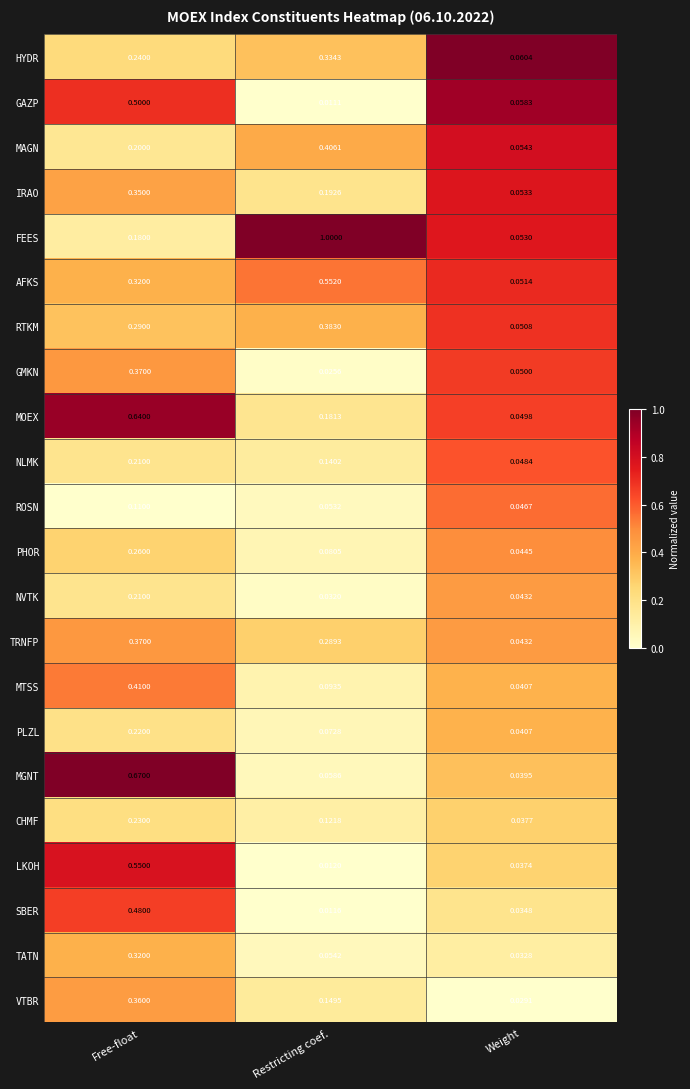

List the labels in order of NVTK value, smallest first.

Restricting coef., Weight, Free-float